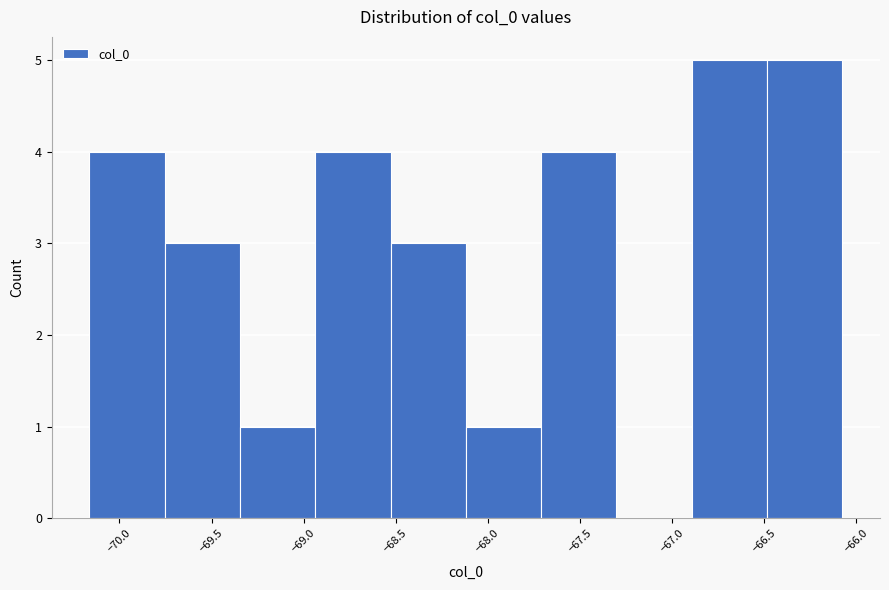

What is the height of the bar covering -69.75 to -69.35 on the x-axis? Neither the bar edges nor the heights are printed on the chart, so give them approximately, as read against the axes.

3